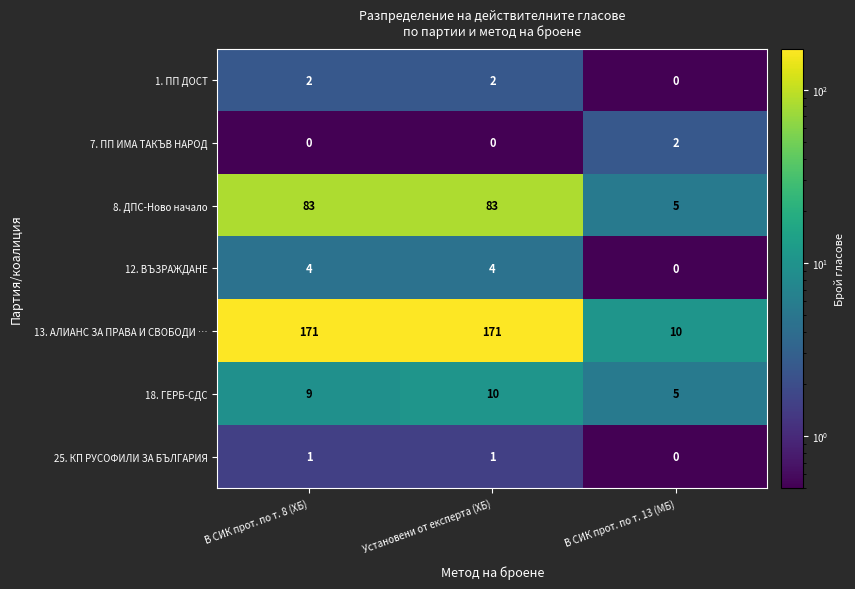

Which series has the largest total across all categories?

13. АЛИАНС ЗА ПРАВА И СВОБОДИ …